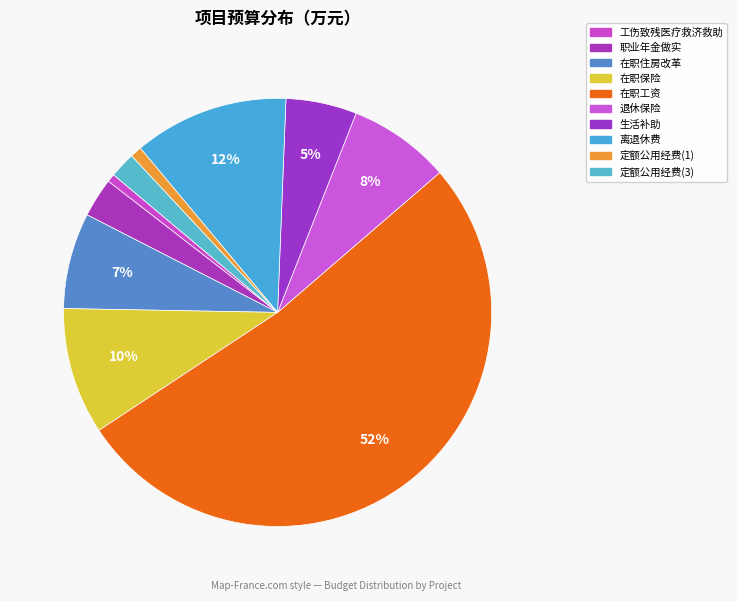

To the nearest percent, what portion does 离退休费 represent?

12%